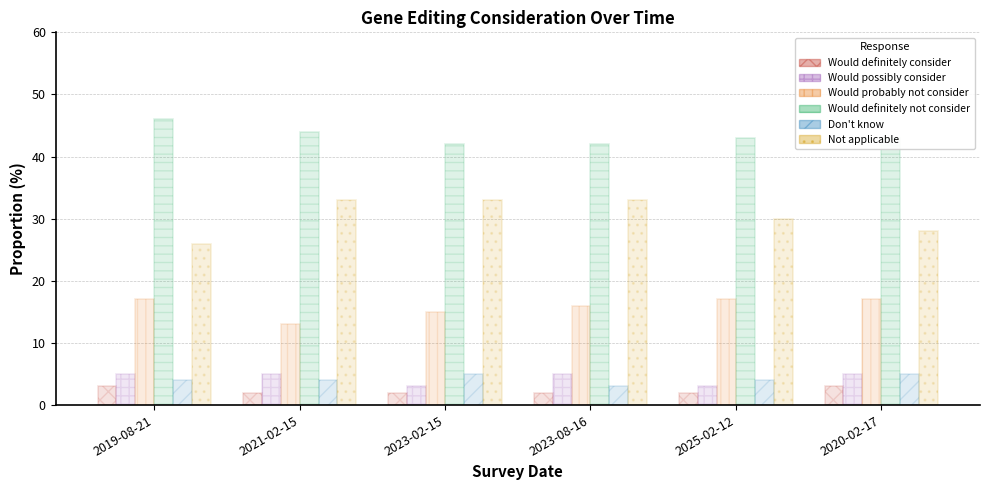

What is the label of the 6th bar from the right?

2019-08-21